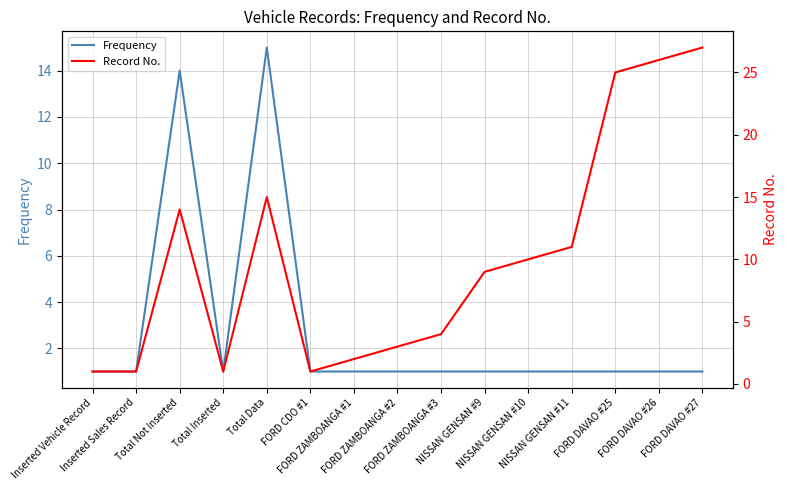

At how many categories does at least one series exceed 6?

8